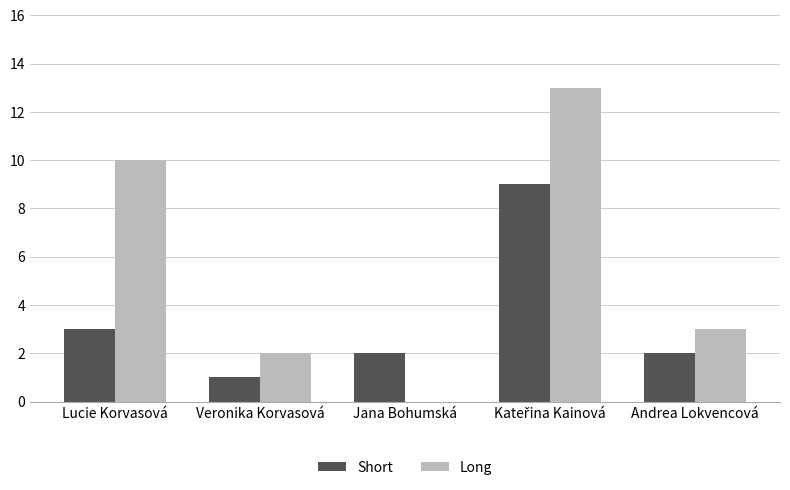

Which series changed the most between Lucie Korvasová and Jana Bohumská?

Long